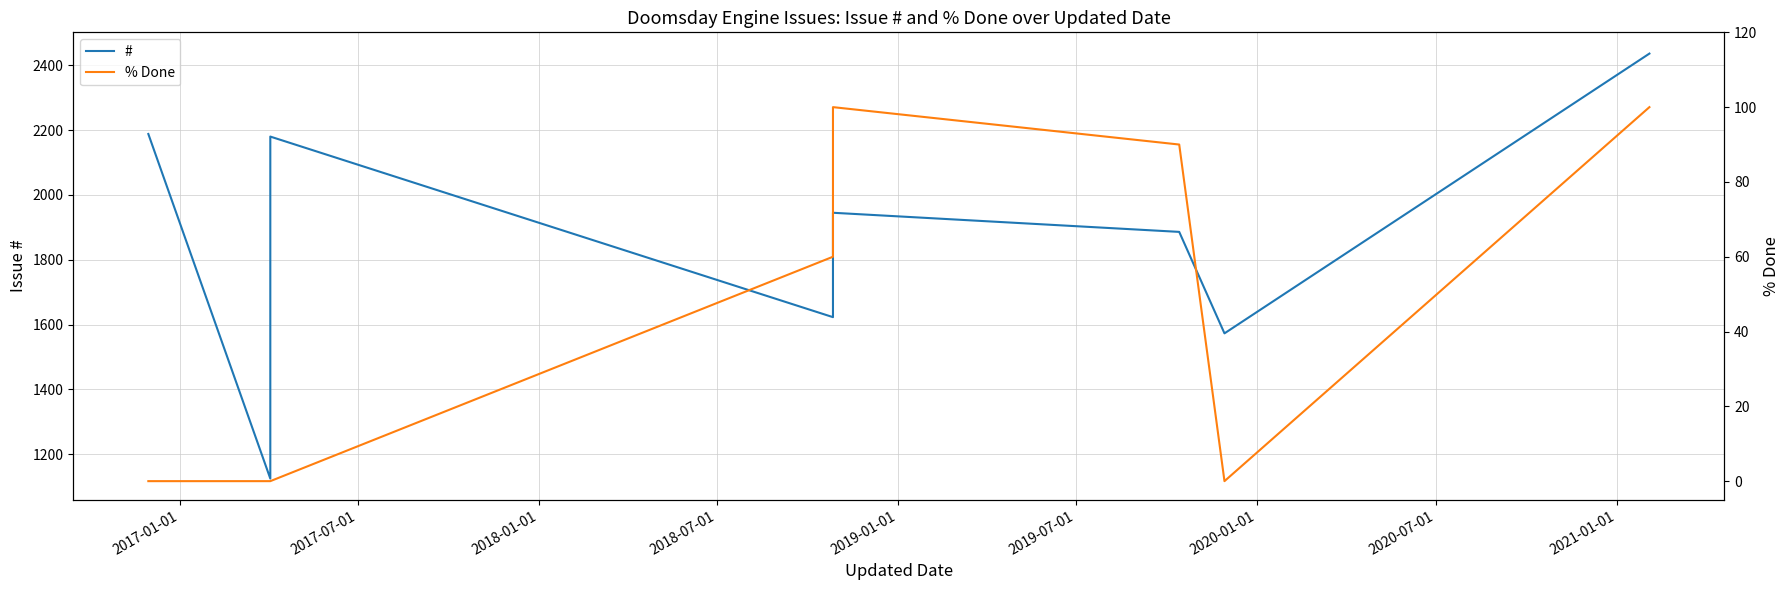

Which series changed the most between 2020-01-01 and 2020-07-01?

#